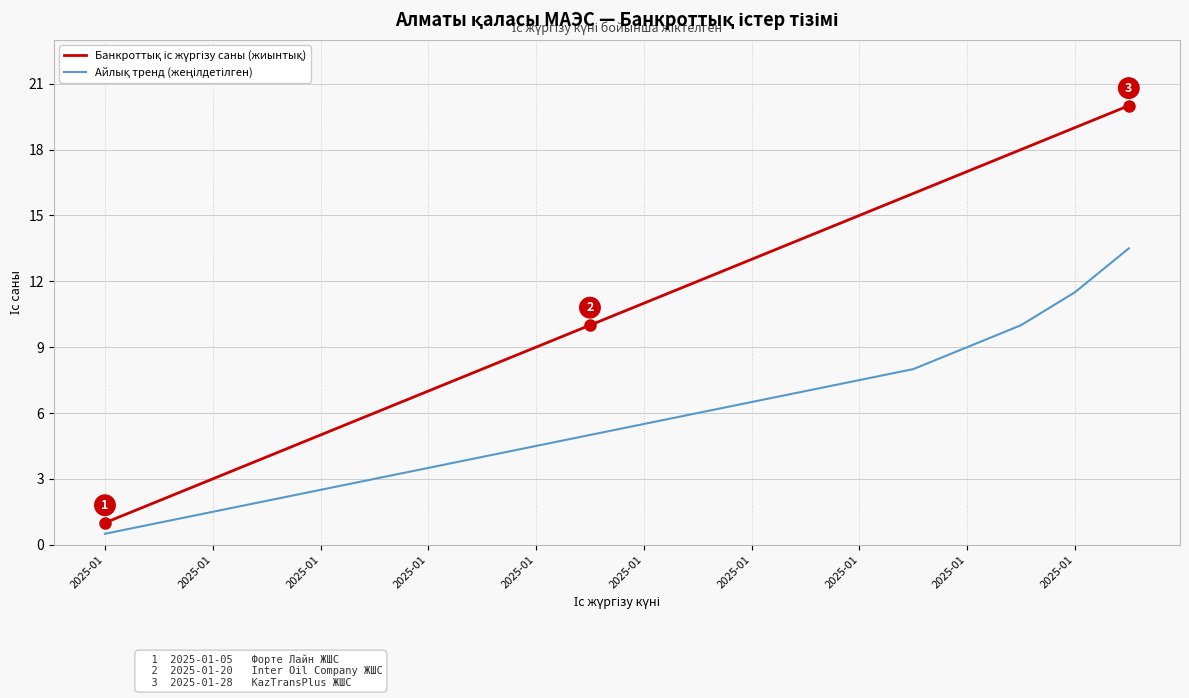

What is the smallest value displayed?

0.5